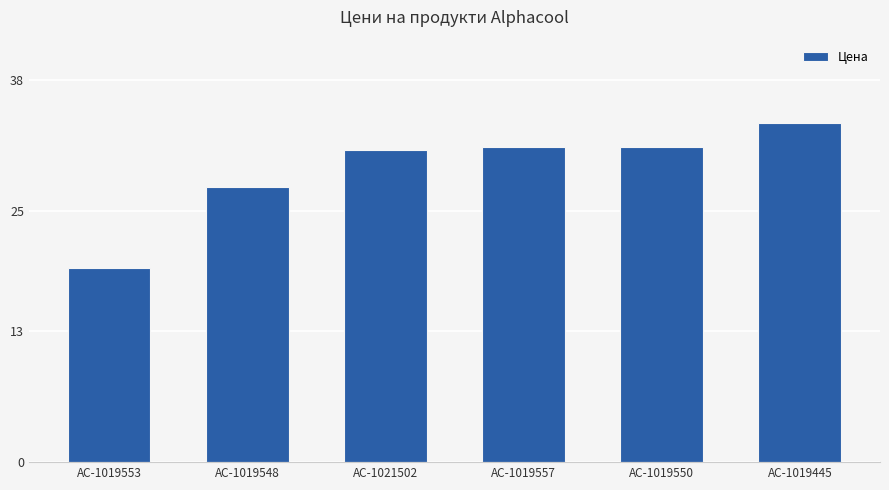

True or false: the data shows 31.0 at AC-1021502.

True